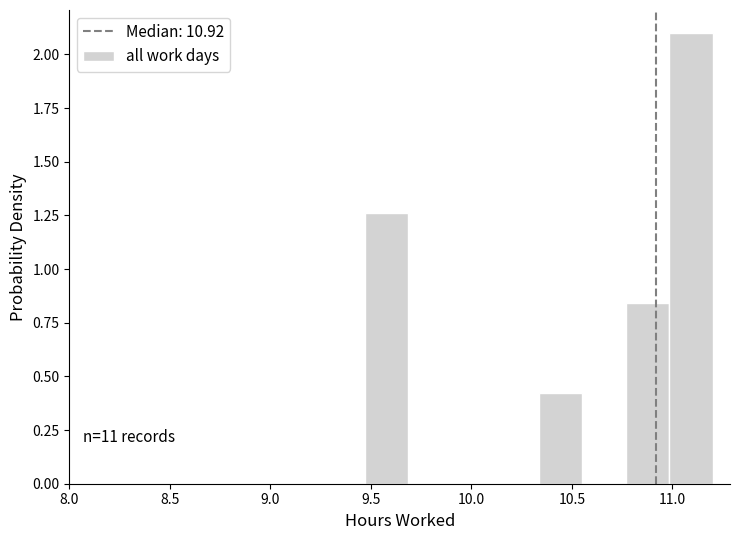

Over which range of the x-axis is the bar tallest?

11.00 to 11.20